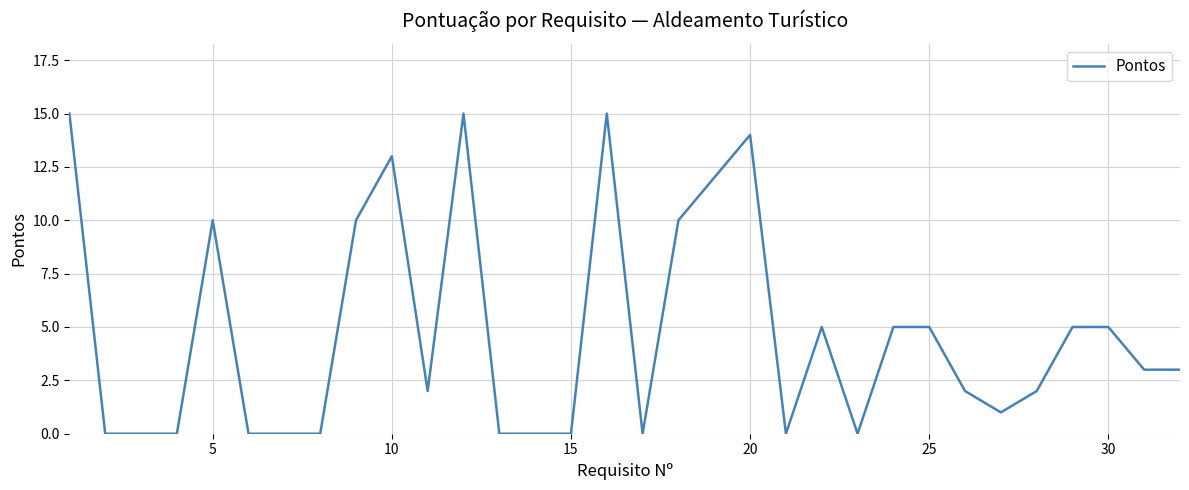

How many lines are shown in the chart?

1